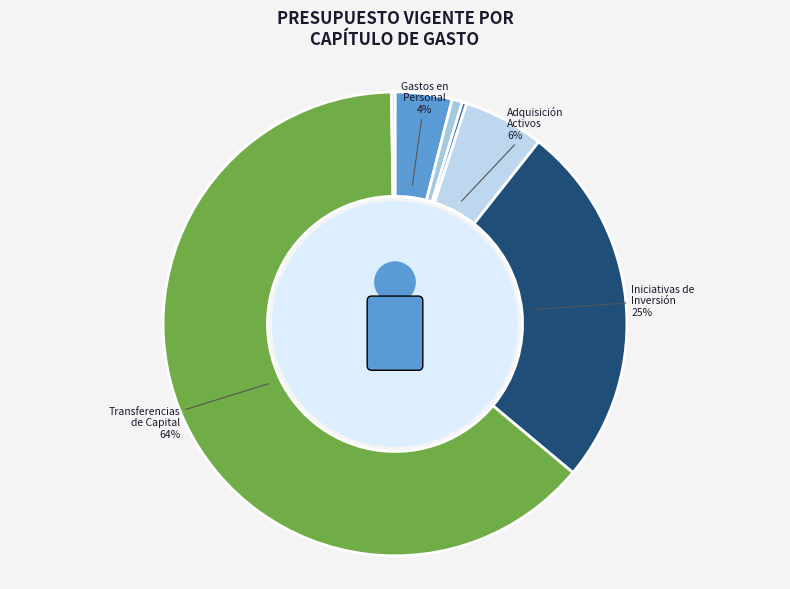

How many slices are in this pie chart?

7